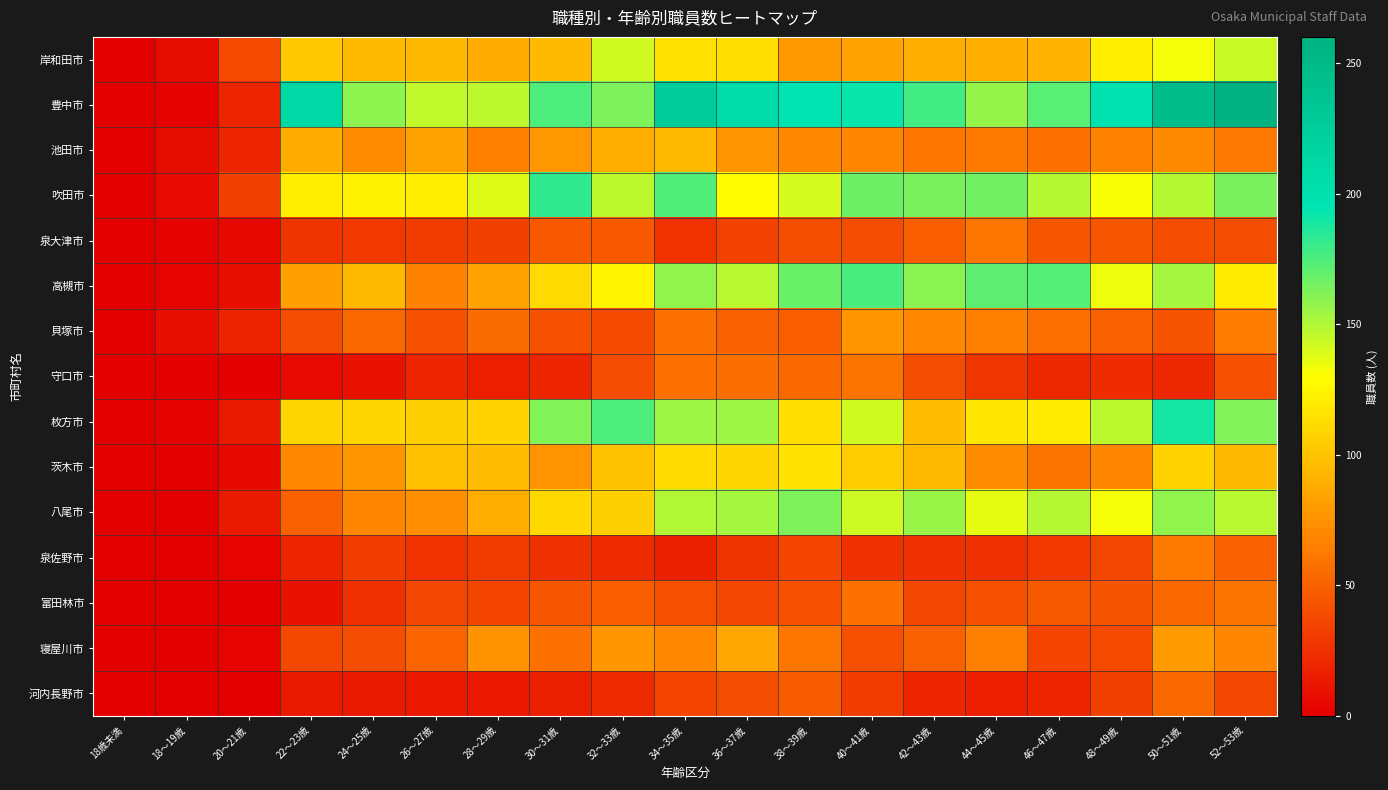

Which series has the largest total across all categories?

豊中市